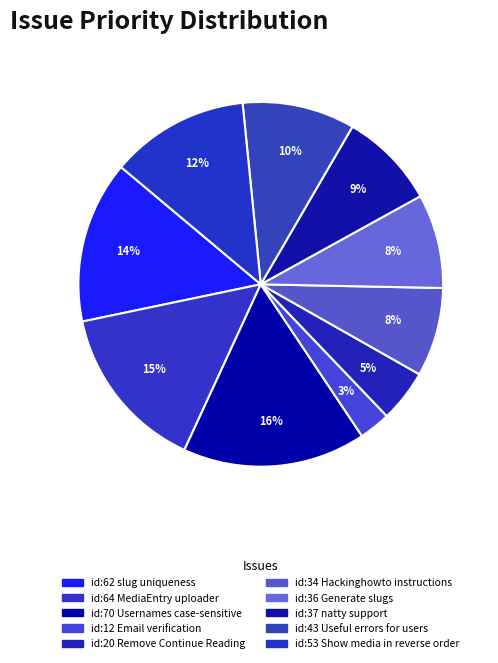

Count the number of slices in the pie.

10